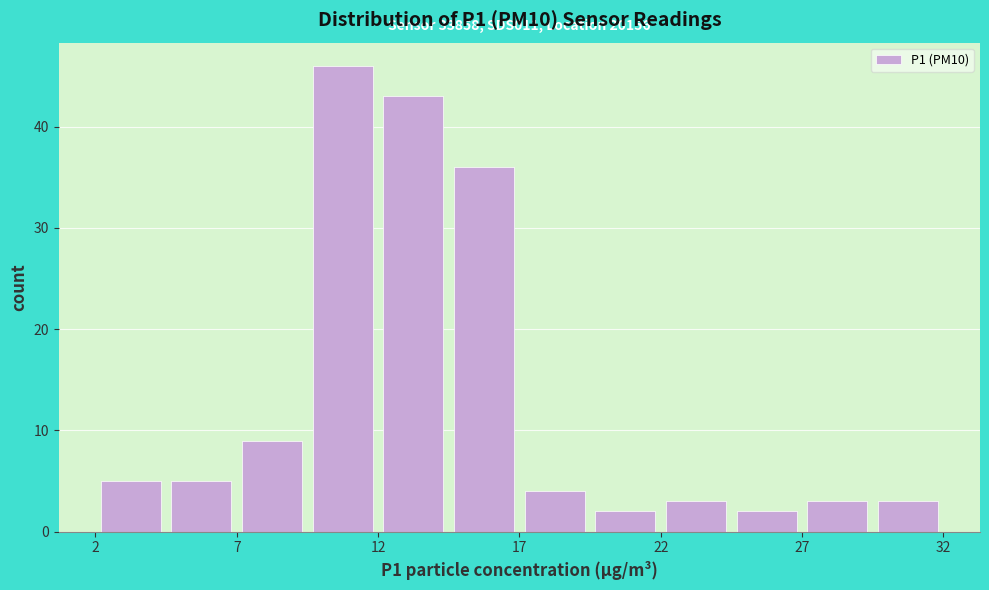

Over which range of the x-axis is the bar tallest?

9.5 to 12.0